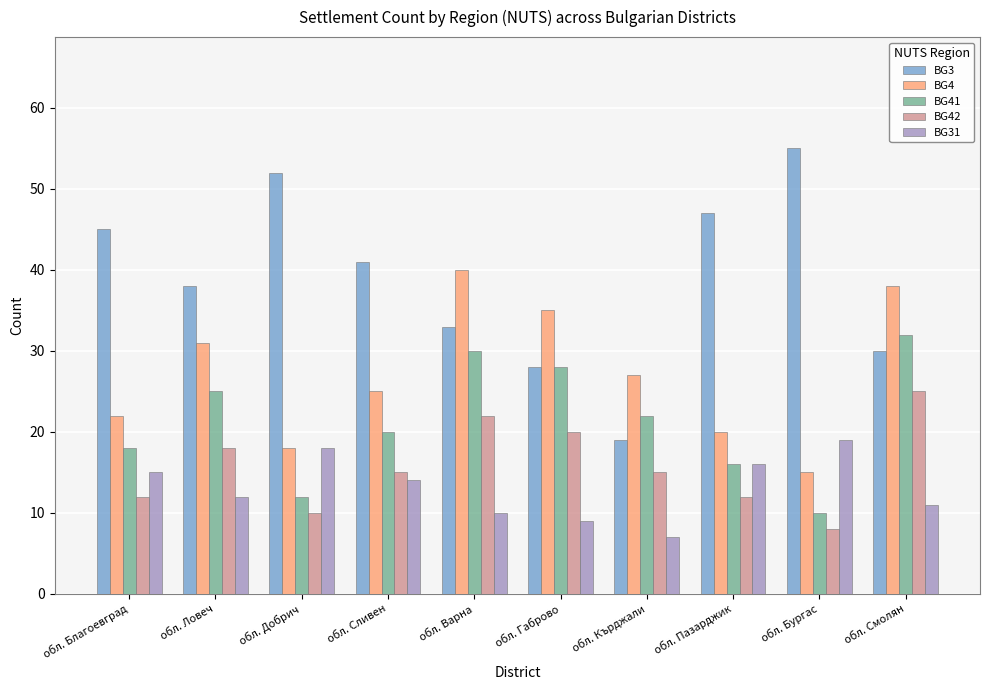

Rank the series by their maximum value, from highest to lowest.

BG3, BG4, BG41, BG42, BG31